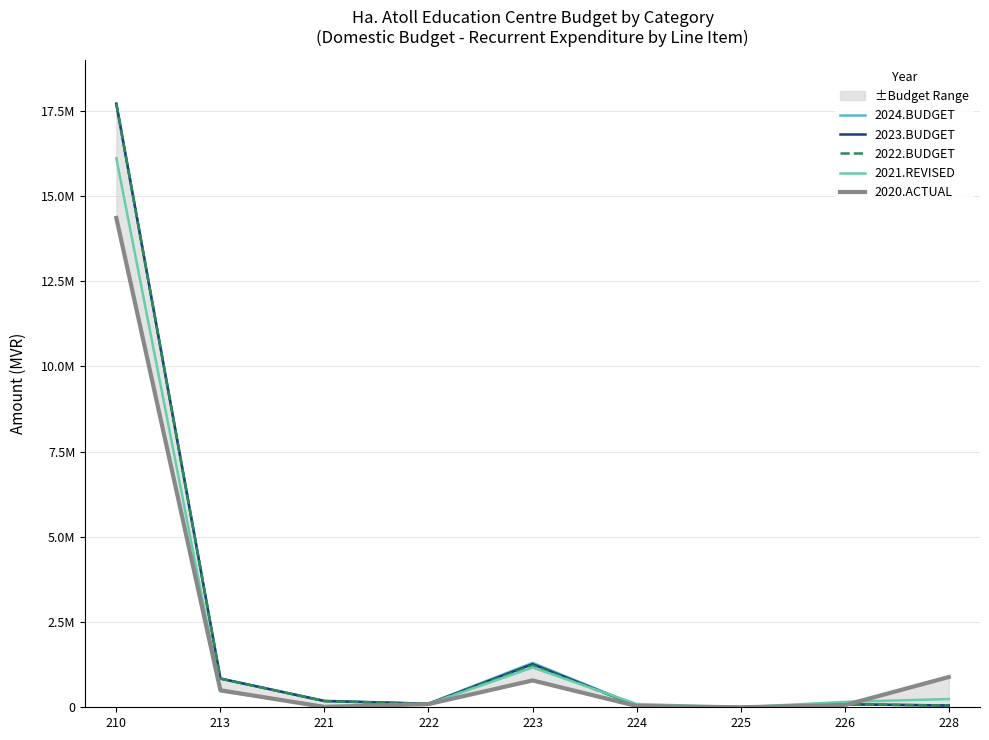

Which category has the lowest value in the 2024.BUDGET series?

225